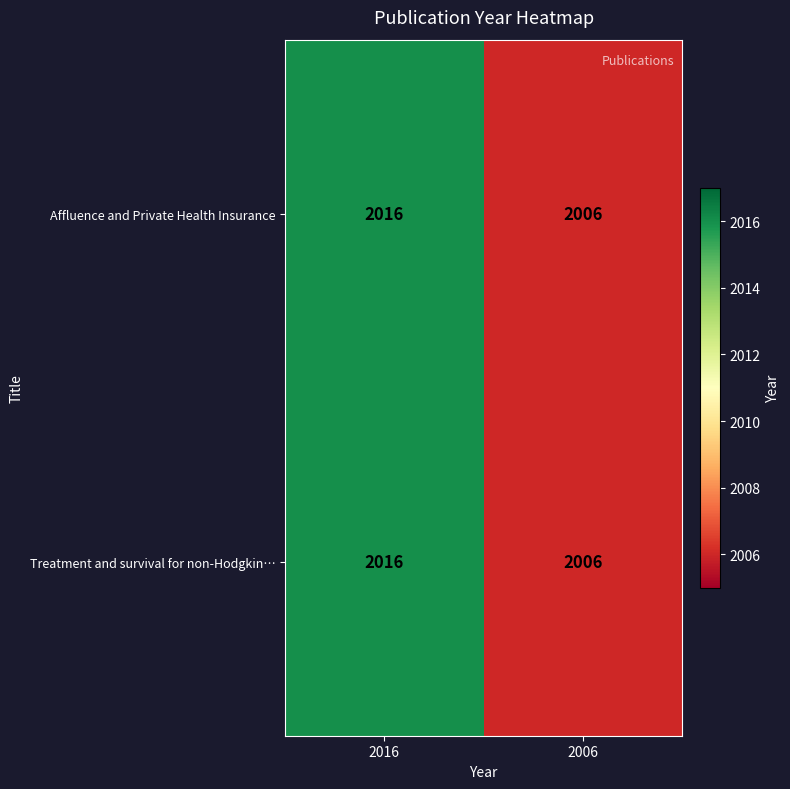

Read the Affluence and Private Health Insurance value at 2006, to the nearest 10.

2010